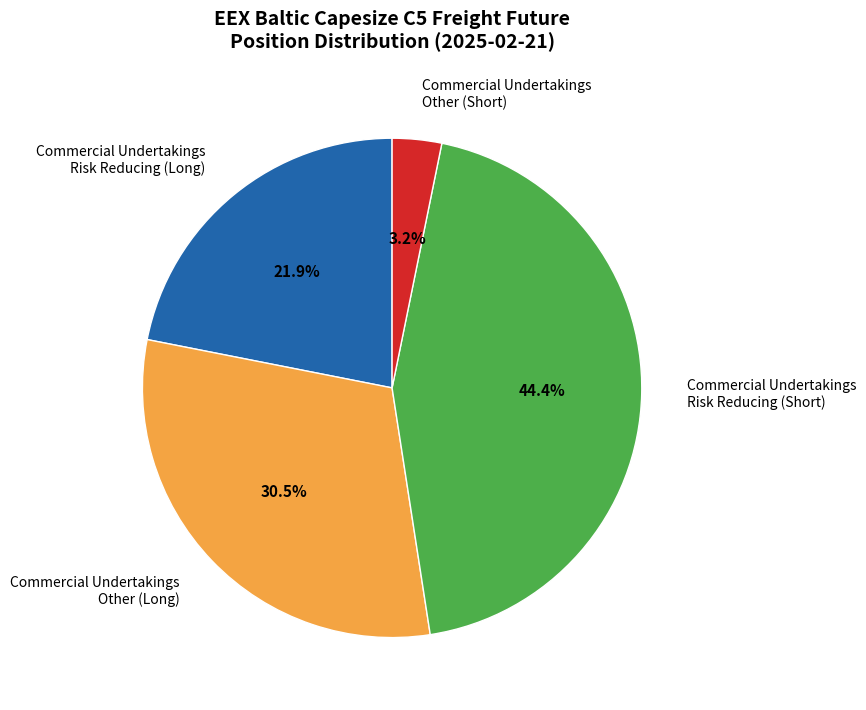

How many slices are in this pie chart?

4